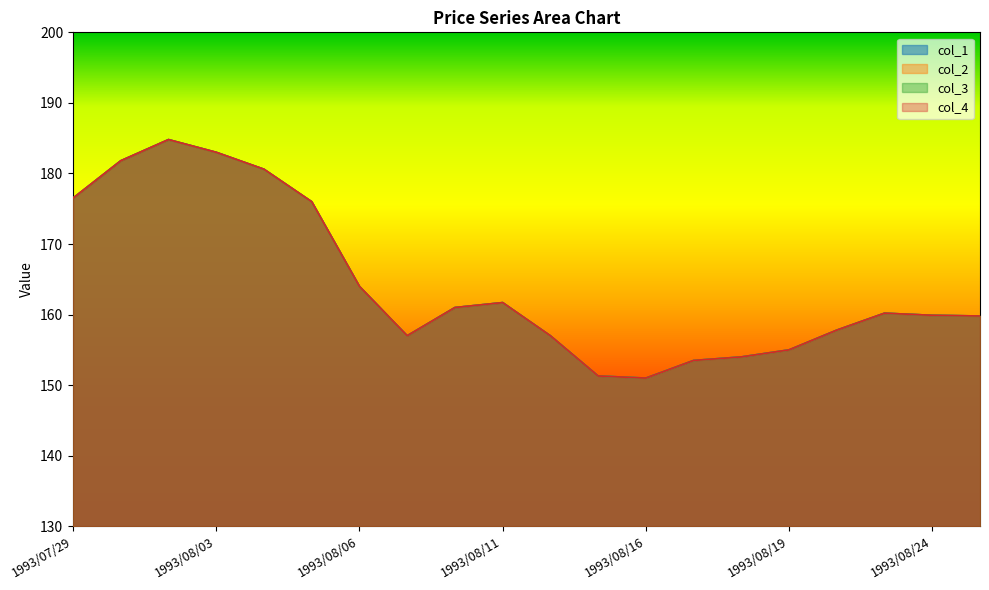

At which label does col_2 first exceed 160?

1993/07/29